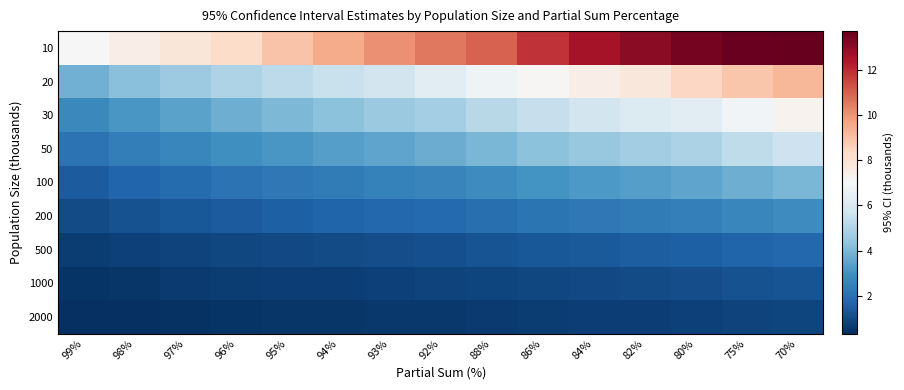

Count the number of data series in this chart.

9